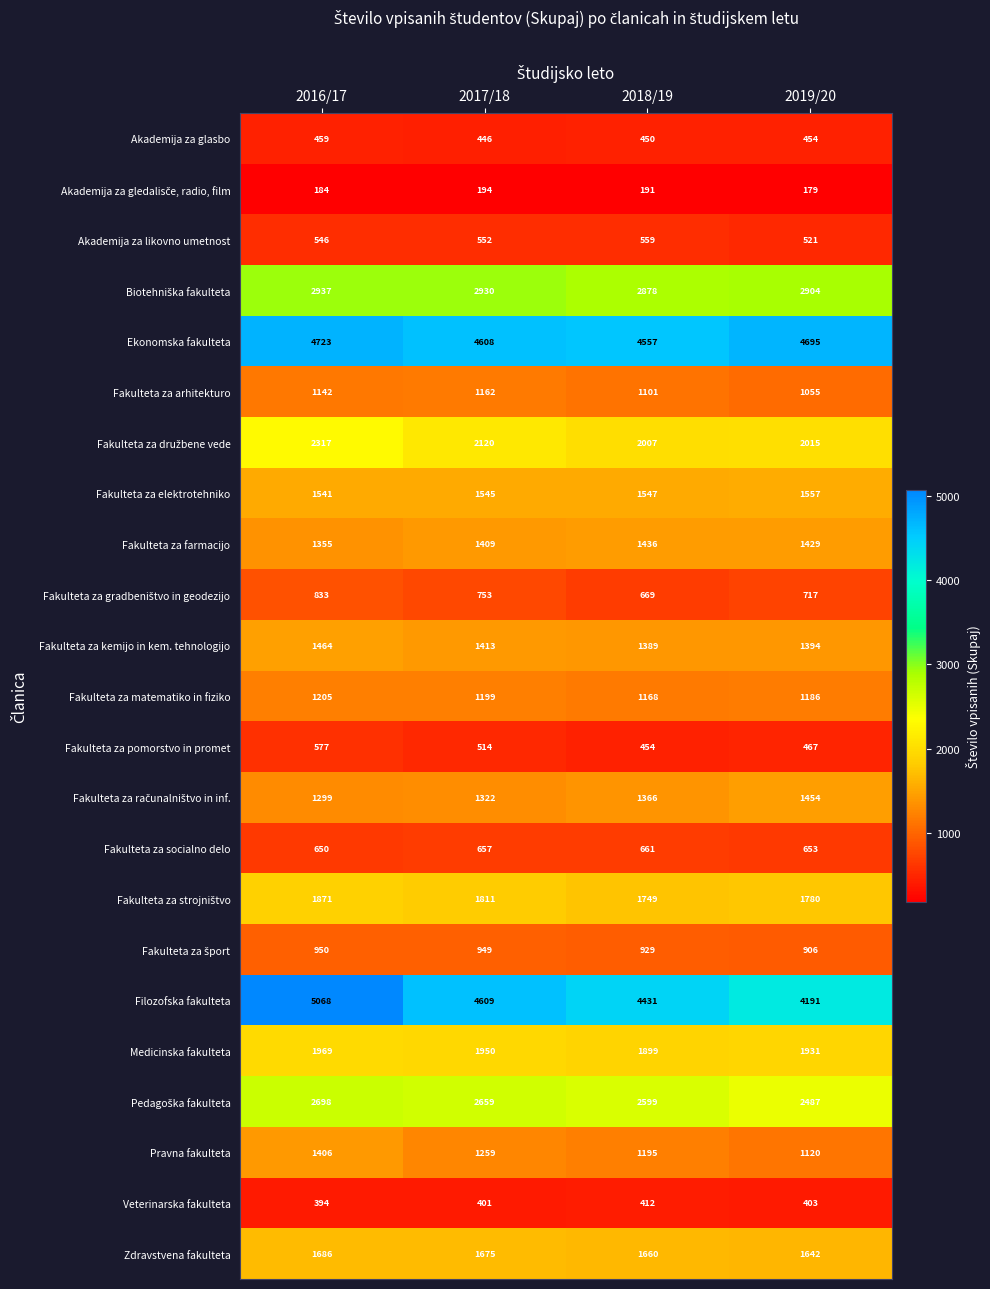

Which series has the largest total across all categories?

Ekonomska fakulteta